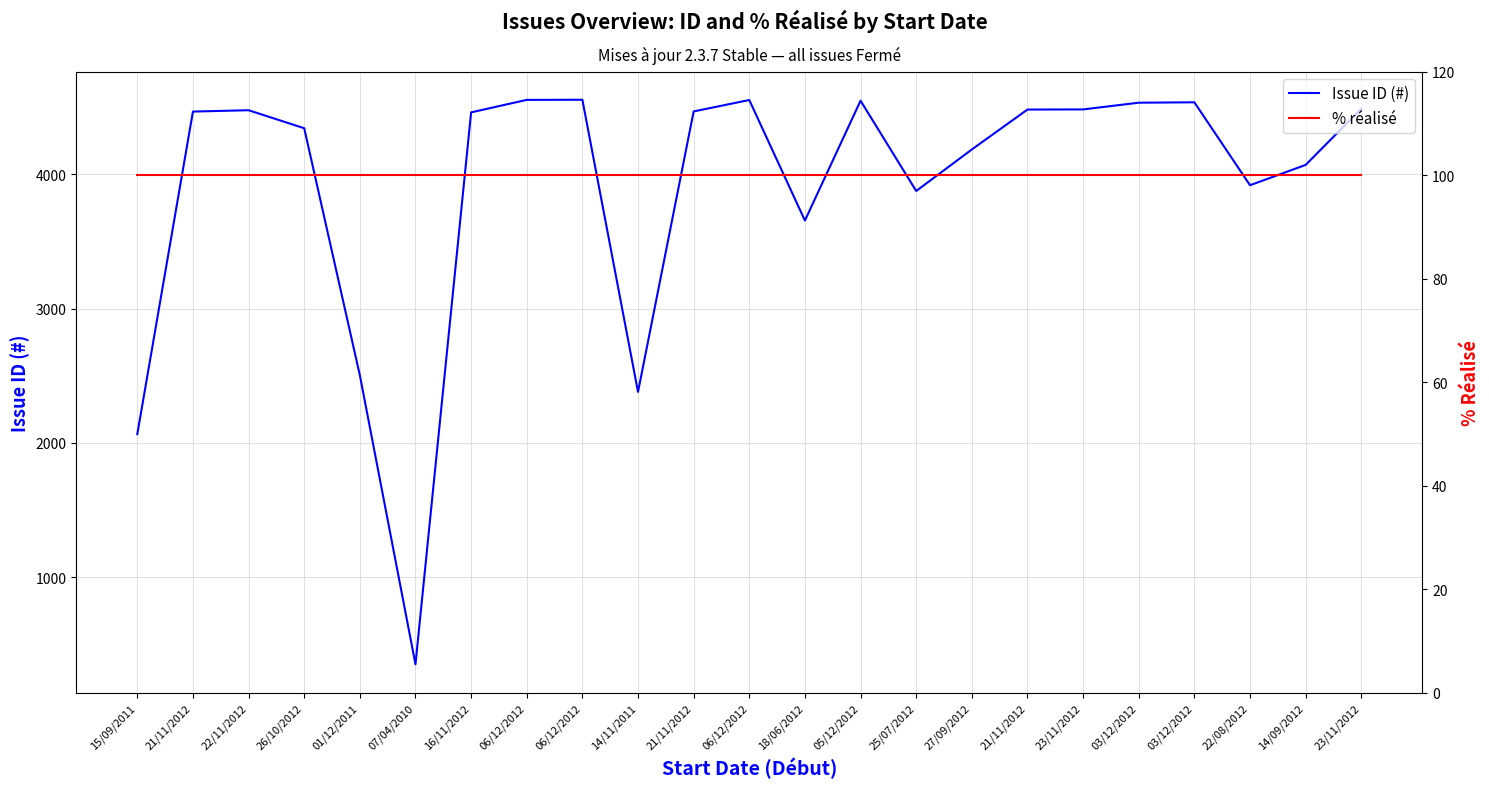

Which series has the largest range (max minus min)?

Issue ID (#)